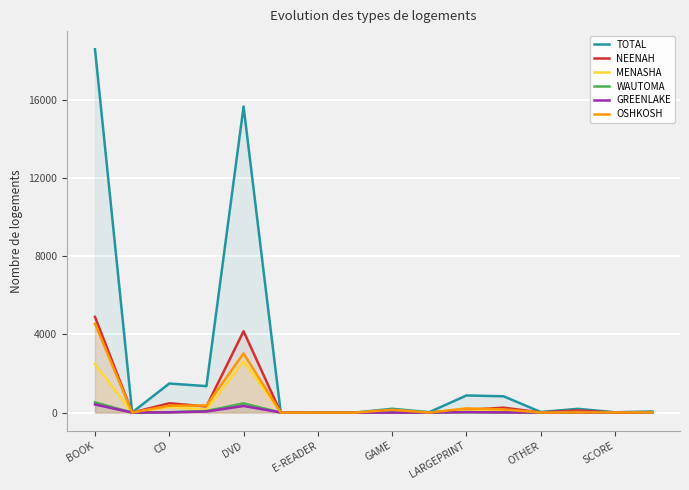

What is the spread (max minus min) of values at 11?

826